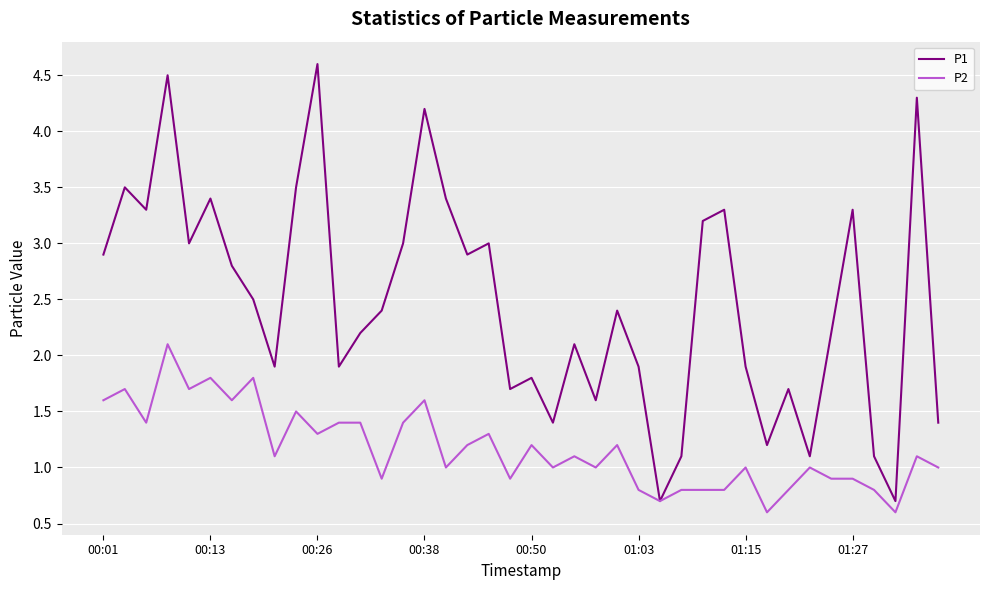

List the series in order of their overall mean, highest first.

P1, P2